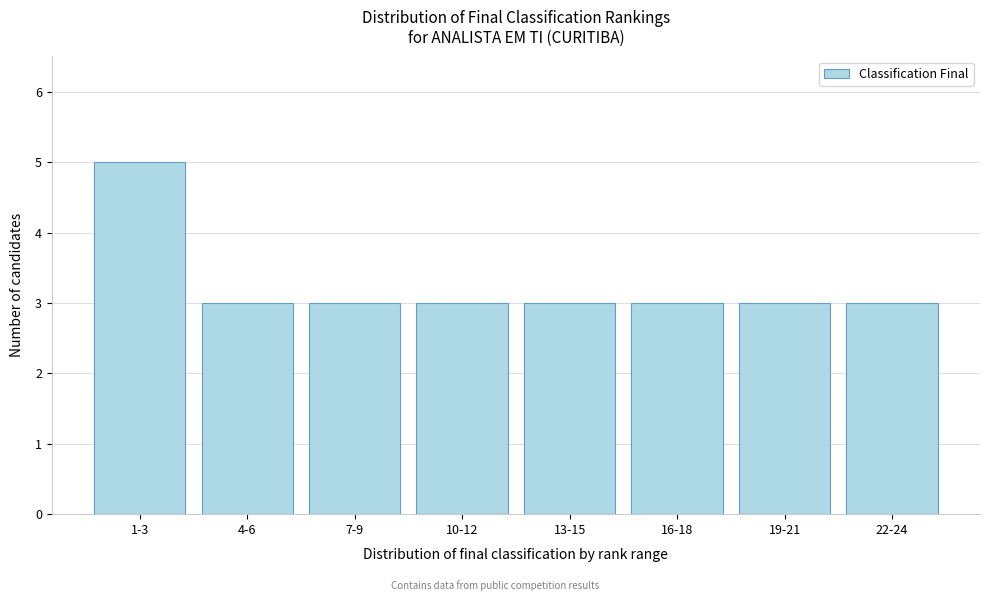

Reading left to right, transcribe all the data shown in this chart.

5	3	3	3	3	3	3	3